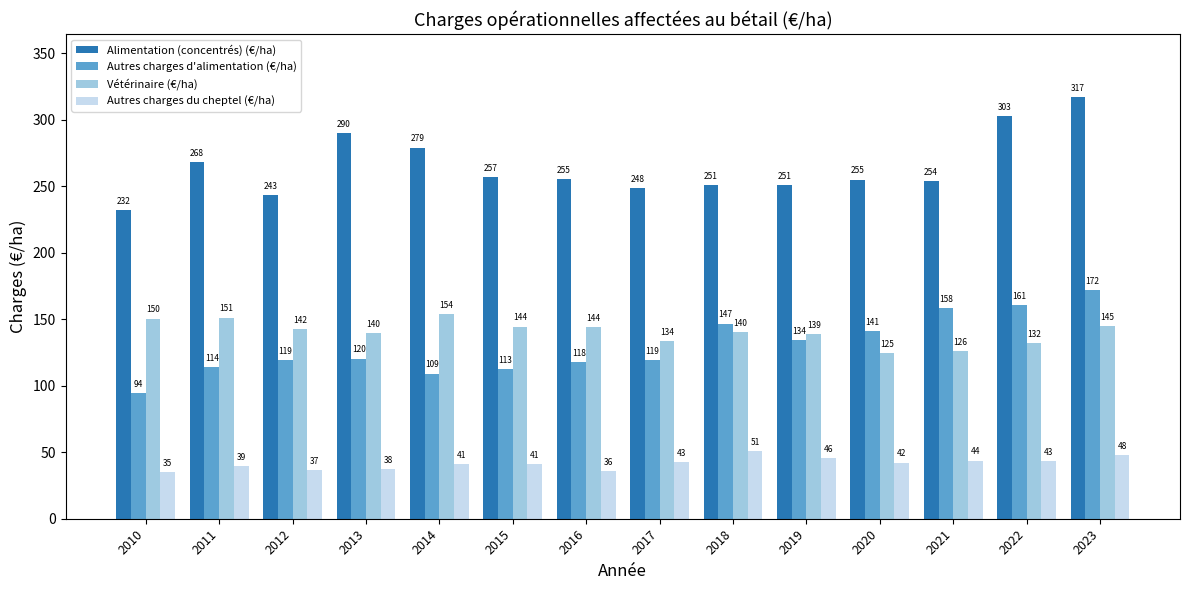

What is the spread (max minus min) of values at 2022?

259.6